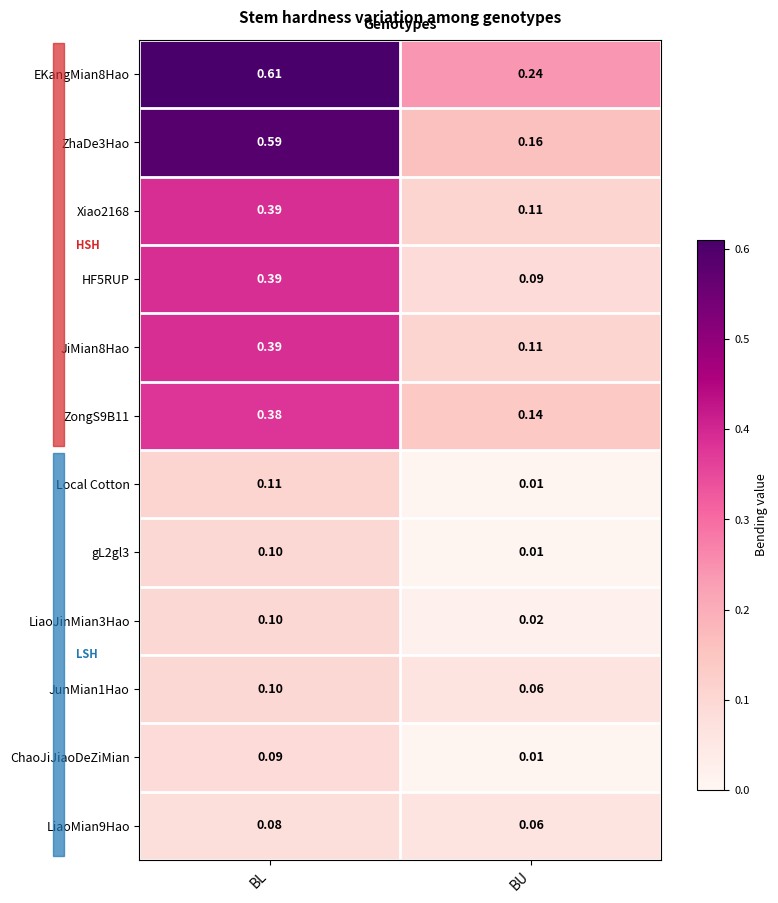

Which series changed the most between BL and BU?

ZhaDe3Hao